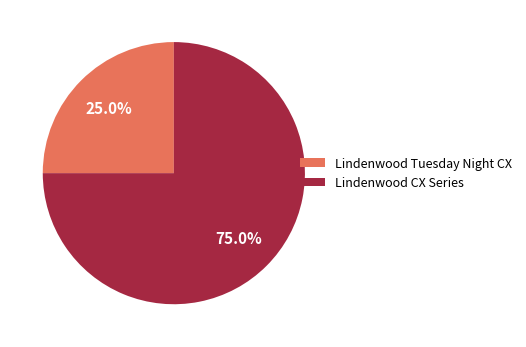

To the nearest percent, what is the difference between the largest and smallest slice percentages?

50%